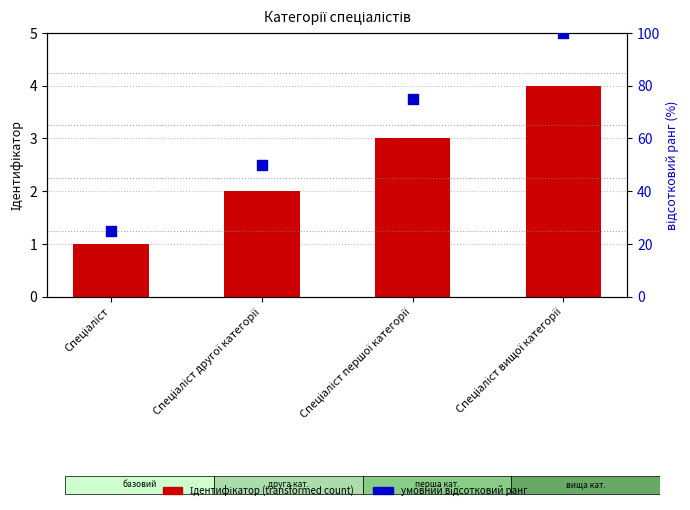

Which series has the widest spread of Y values?

умовний відсотковий ранг